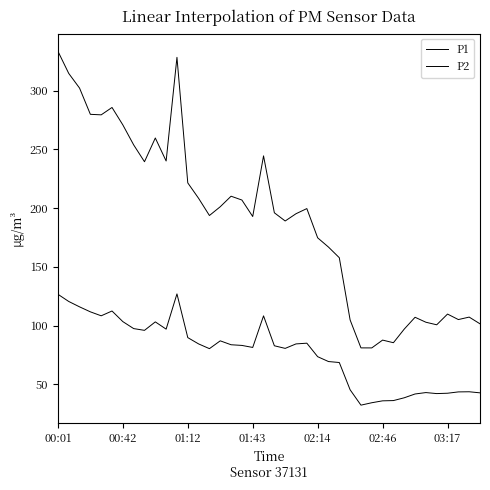

True or false: P1 and P2 intersect in this chart.

False